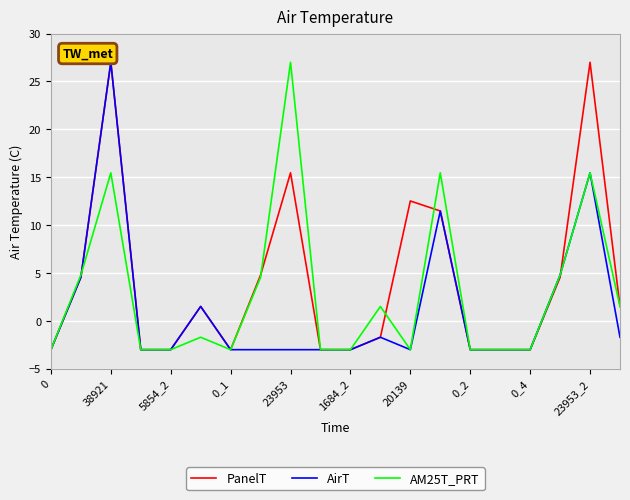

What is the smallest value displayed?

-3.0